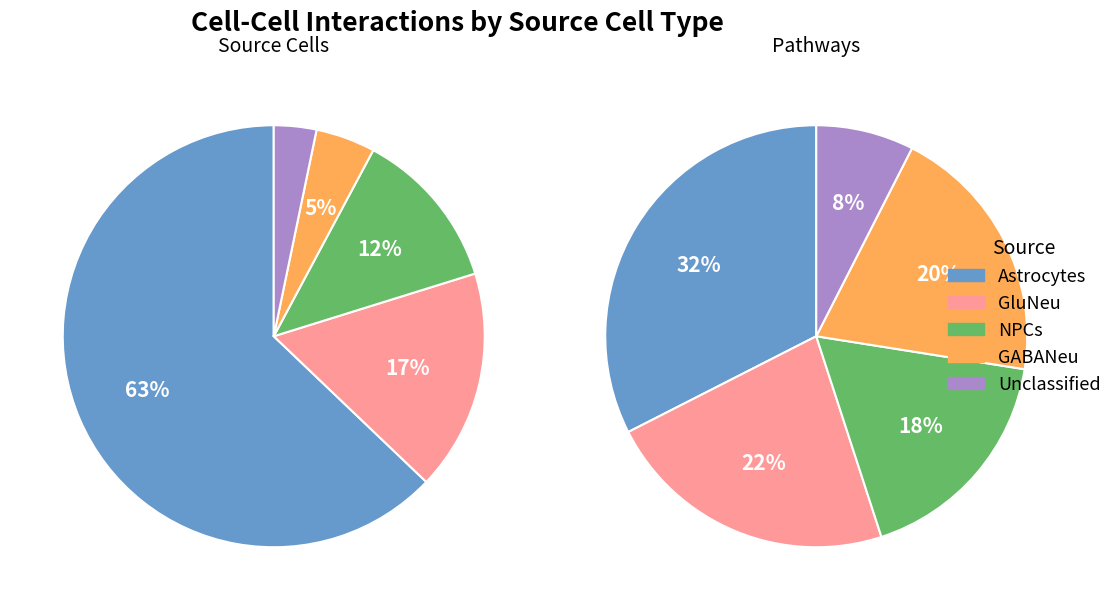

Rank the categories by value from lowest to highest.

Unclassified, GABANeu, NPCs, GluNeu, Astrocytes